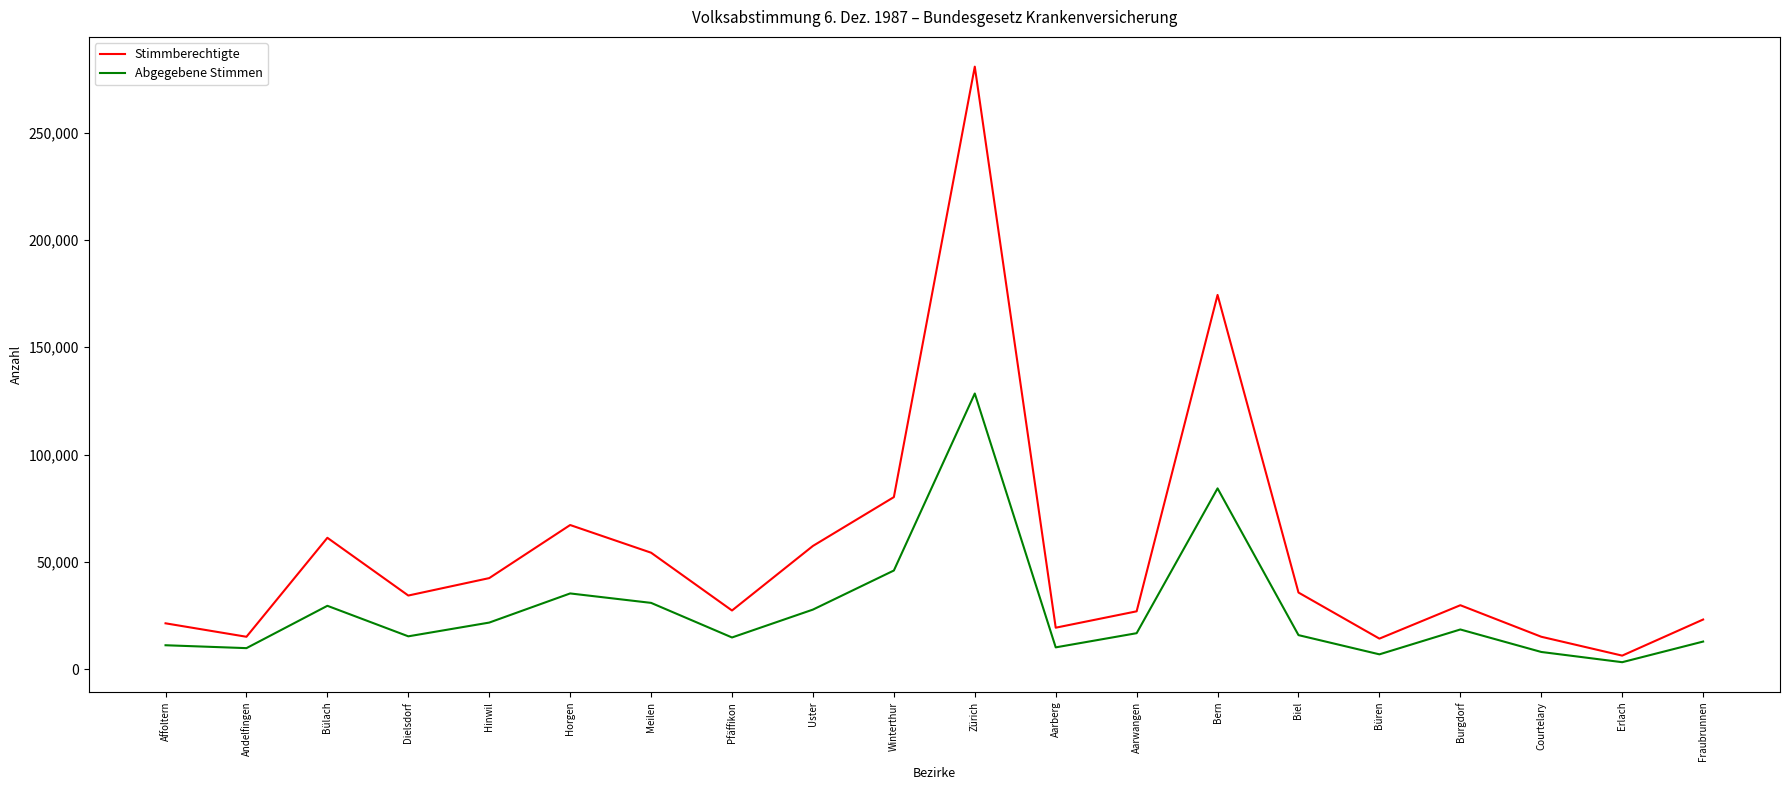

What is the difference between the maximum and minimum values in the Abgegebene Stimmen series?

125198